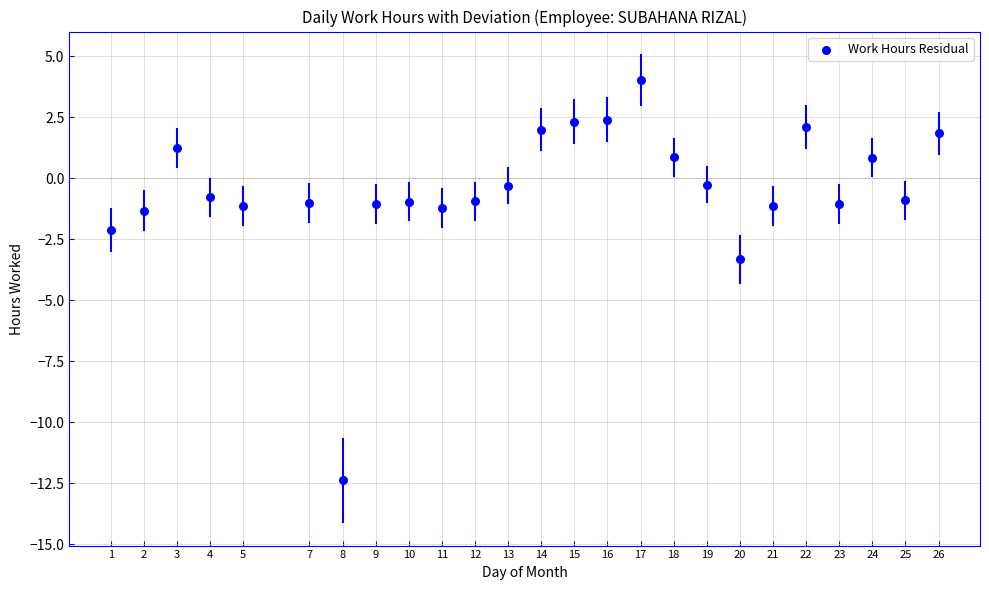

What is the range of Y values (max minus min)?

16.4